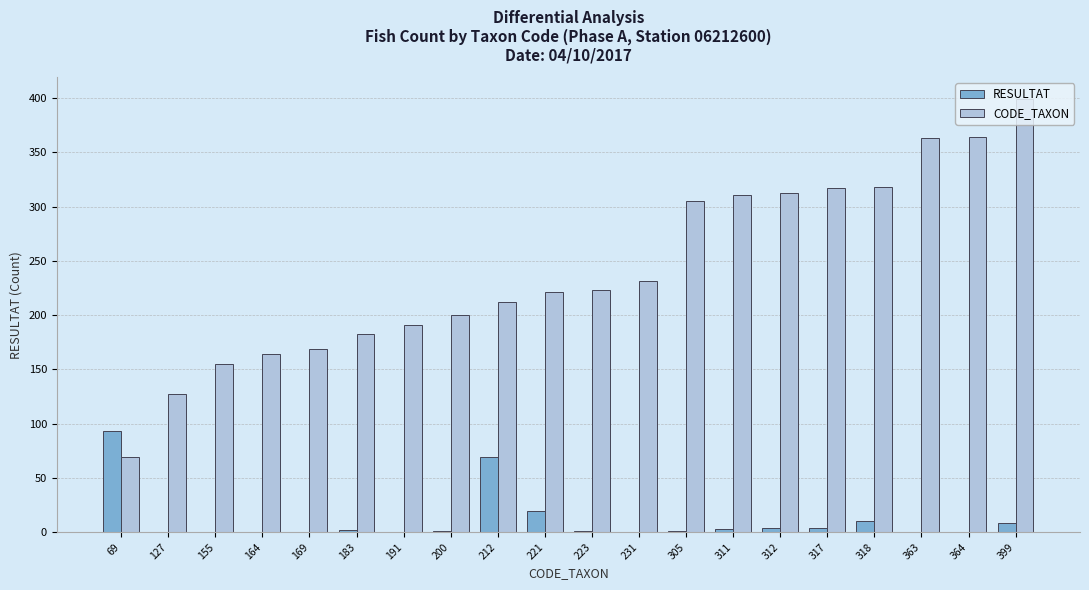

What is the sum of all CODE_TAXON values?

4834